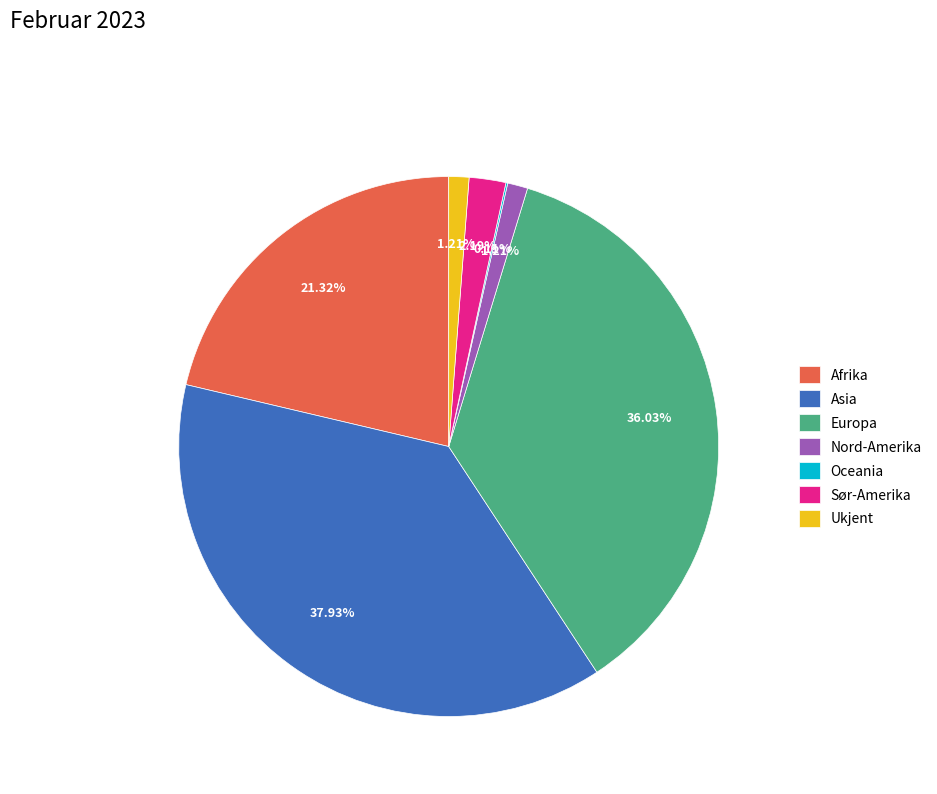

To the nearest percent, what is the difference between the largest and smallest slice percentages?

38%